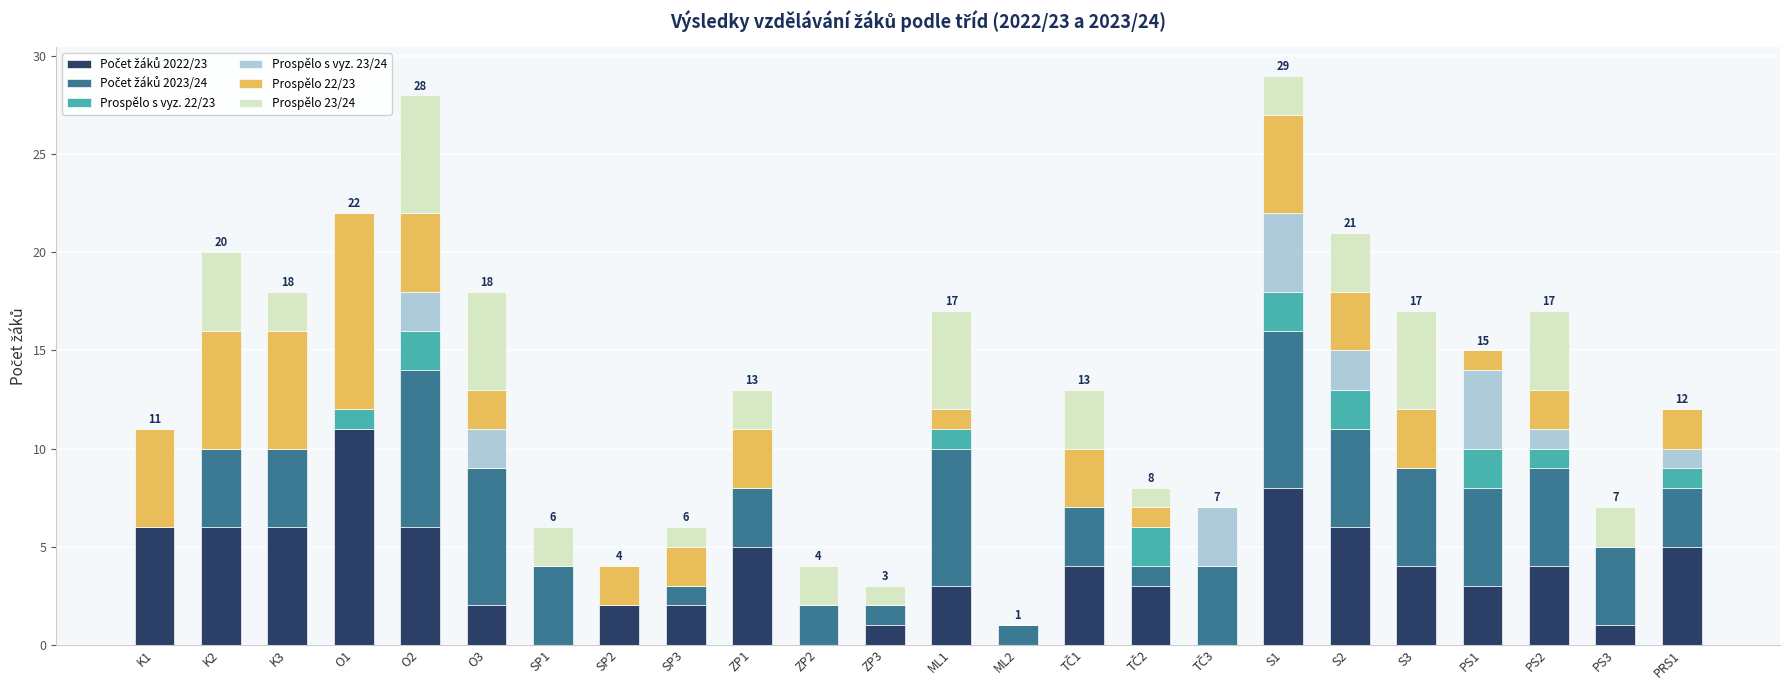

What is the average value of the Prospělo s vyz. 23/24 series?

1